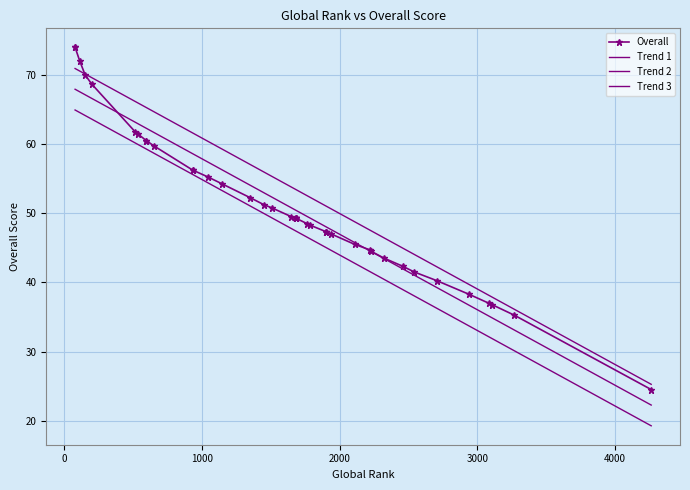

What is the difference between the second highest and minimum values?

49.5